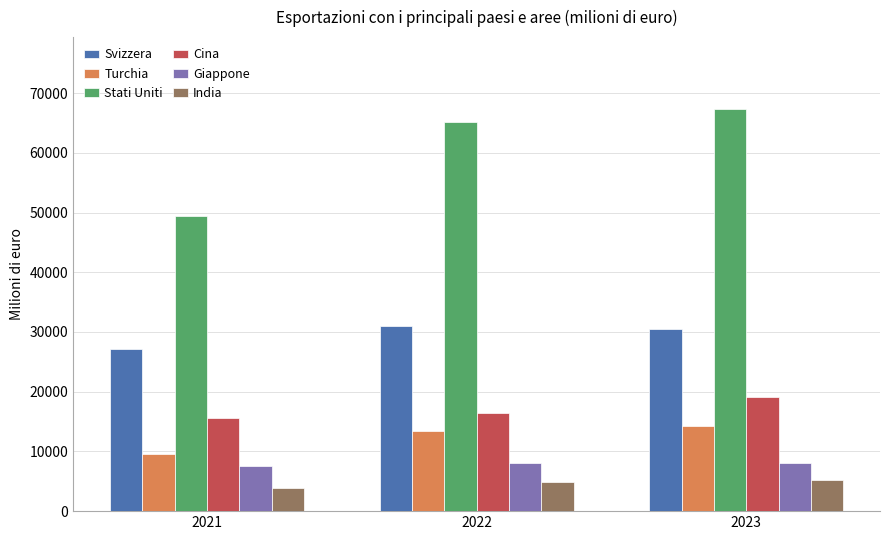

Which series has the largest total across all categories?

Stati Uniti